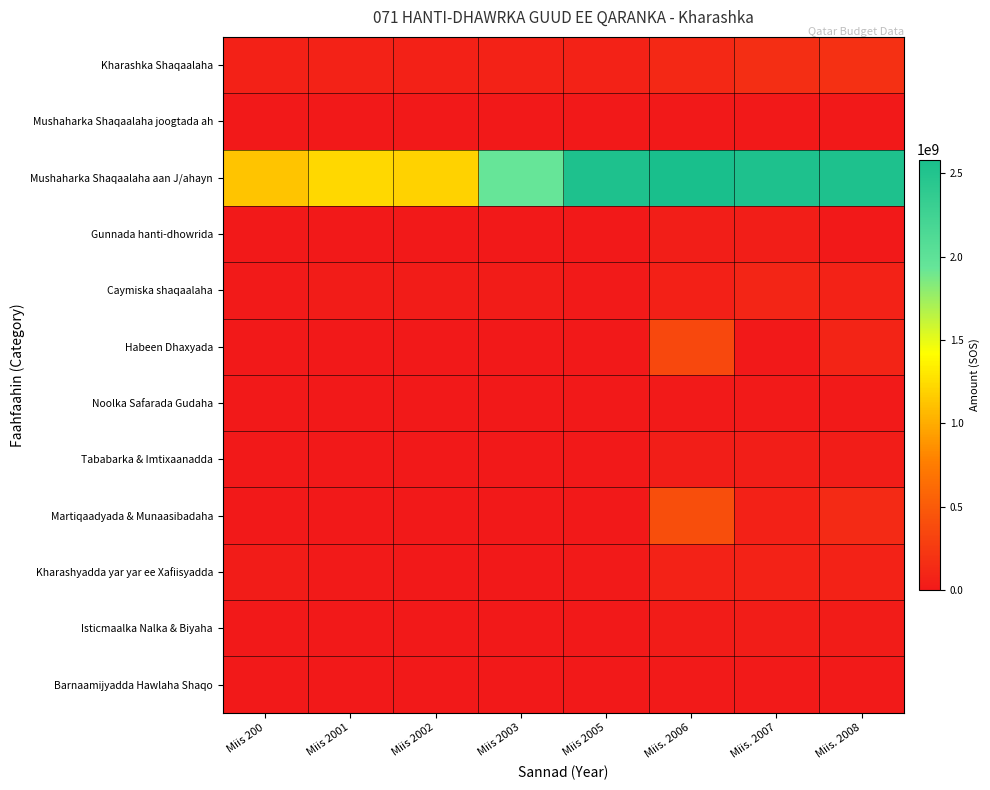

At which category is the sum across all series the highest?

Miis. 2006